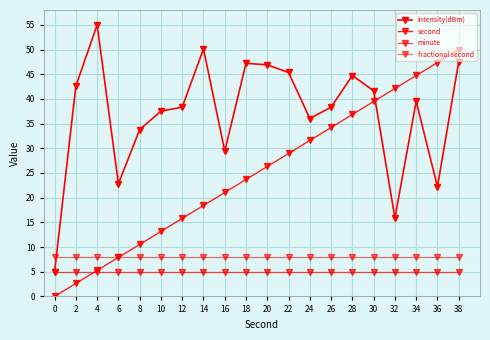

Is the value of fractional second at 8 greater than the value of intensity(dBm) at 28?

No